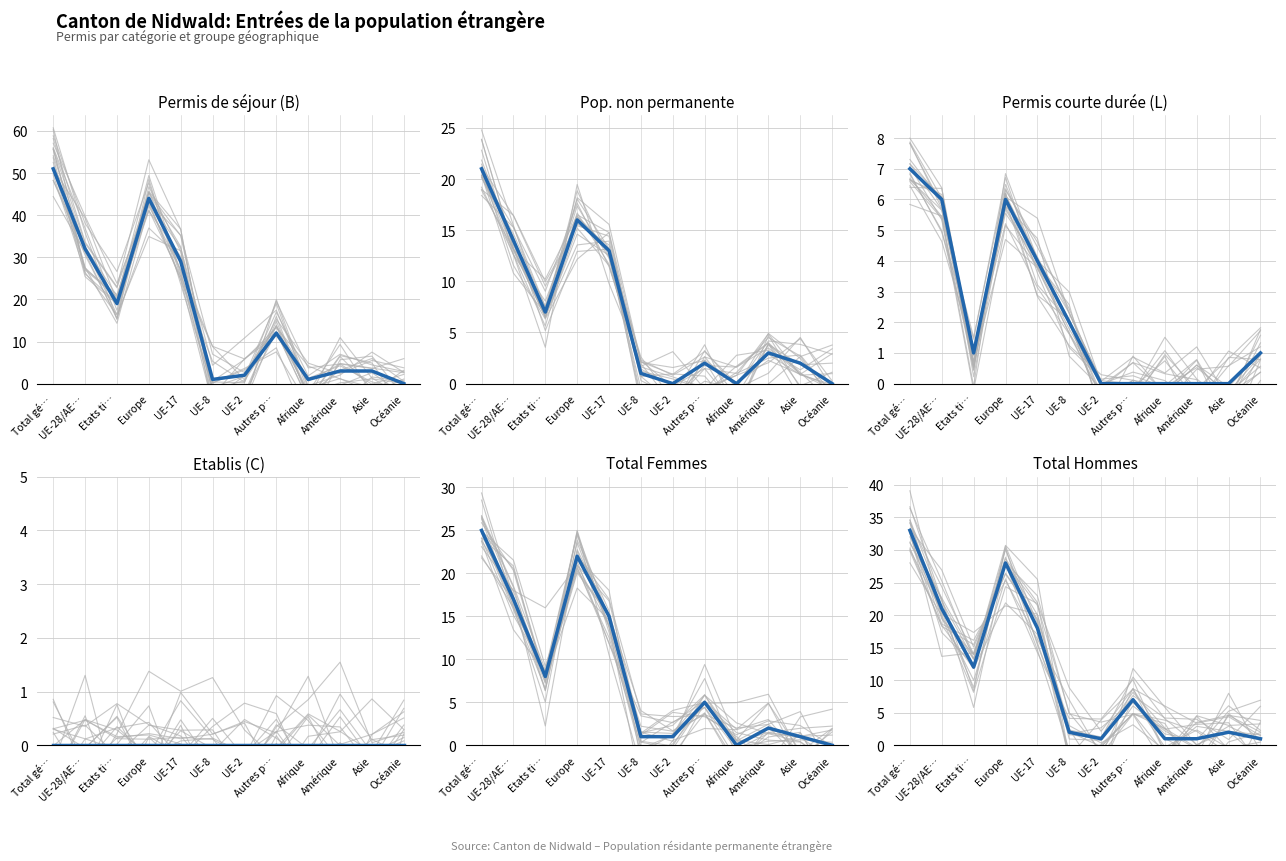

What is the label of the 12th point from the left?

Océanie